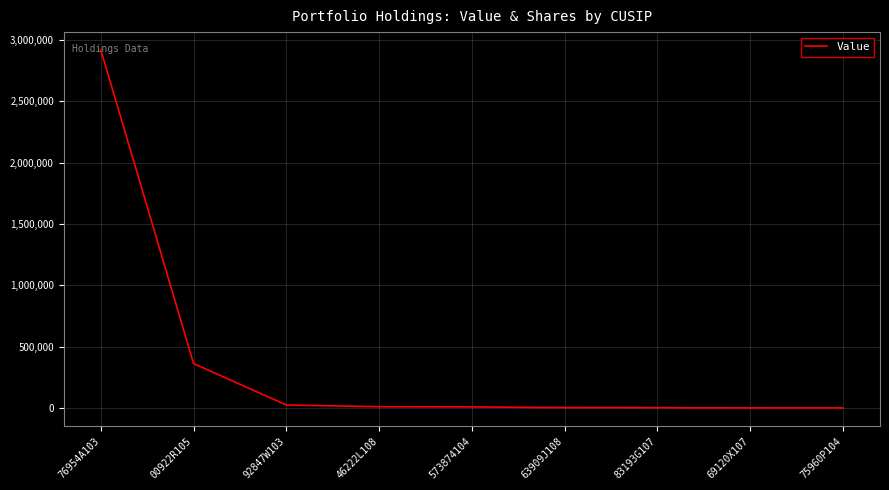

What is the greatest value displayed?

2918645